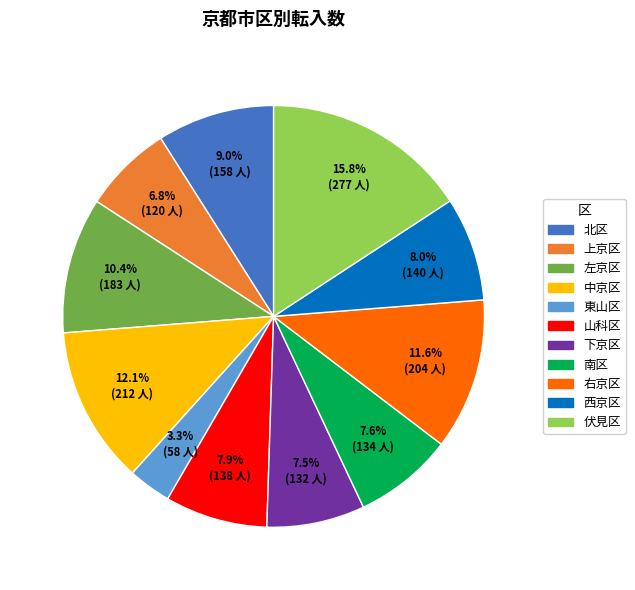

The 南区 slice represents 1% of the pie. True or false?

False